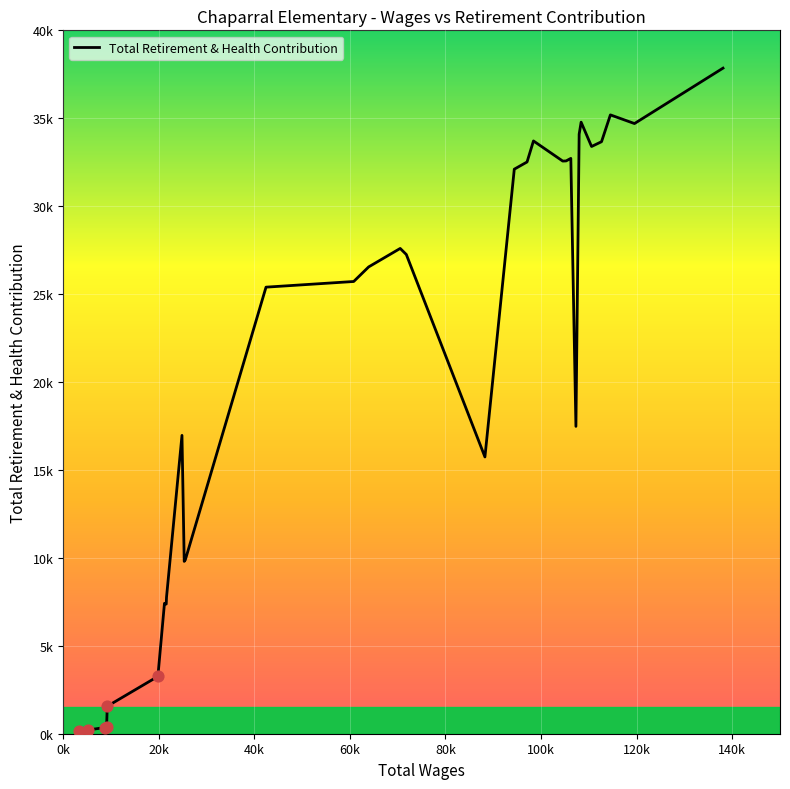

Does the chart have visible grid lines?

Yes